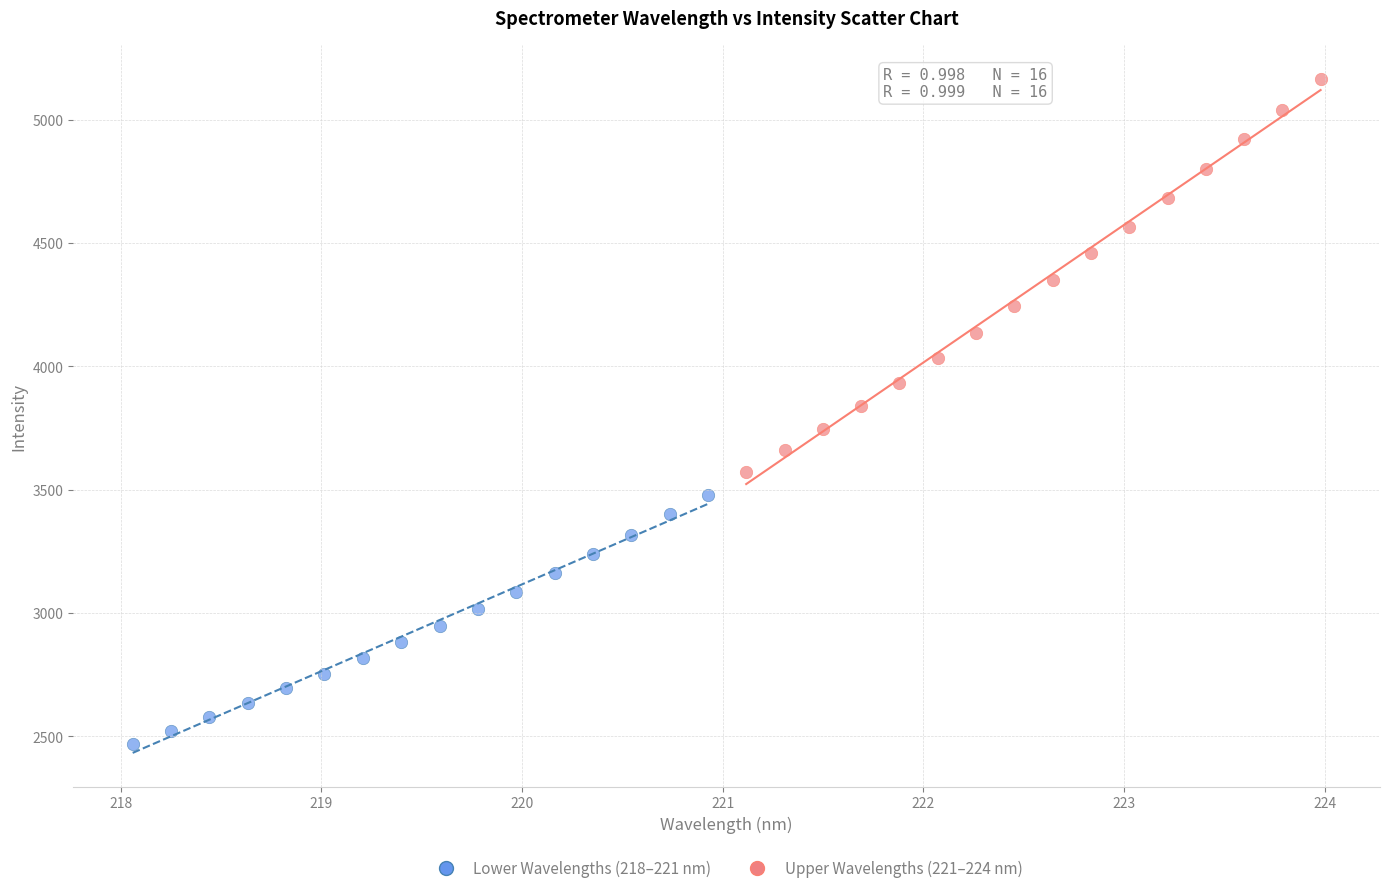

Which series has the largest Y range (max minus min)?

Upper Wavelengths (221–224 nm)